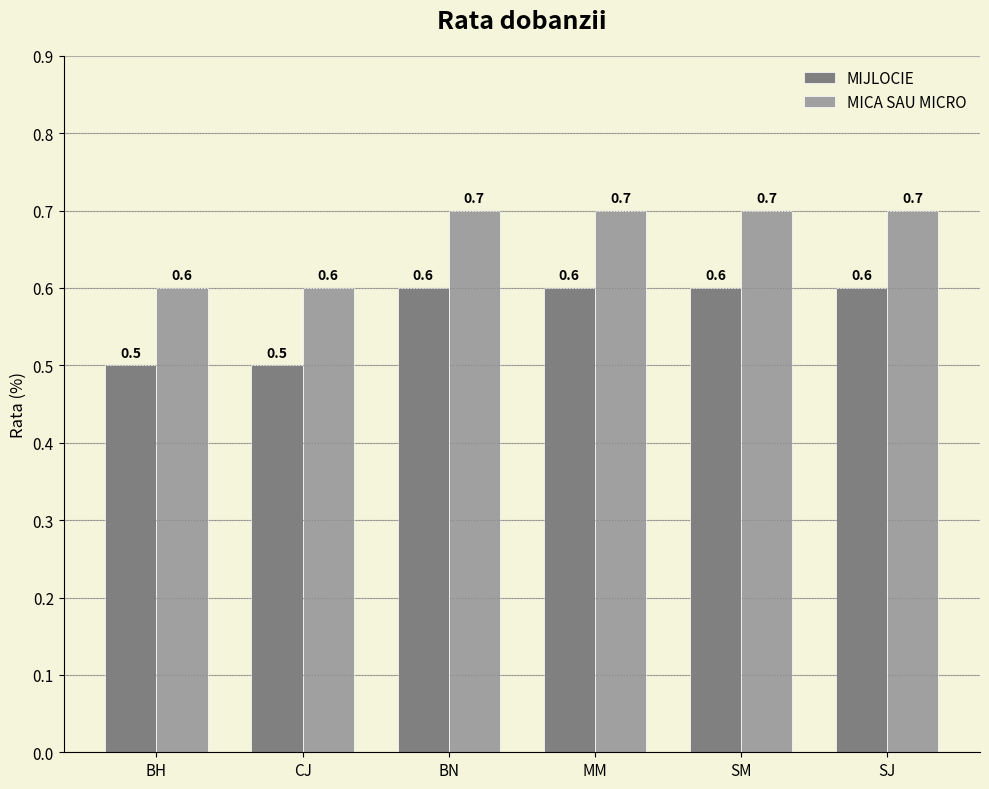

Rank the series by their maximum value, from lowest to highest.

MIJLOCIE, MICA SAU MICRO